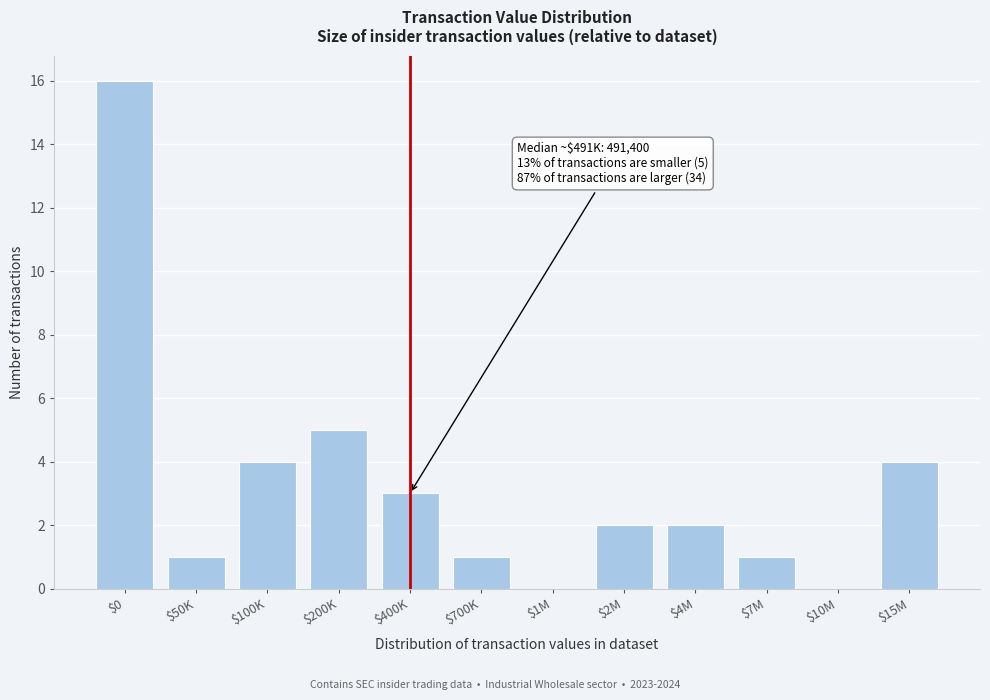

Which category has the highest value across all series?

$0